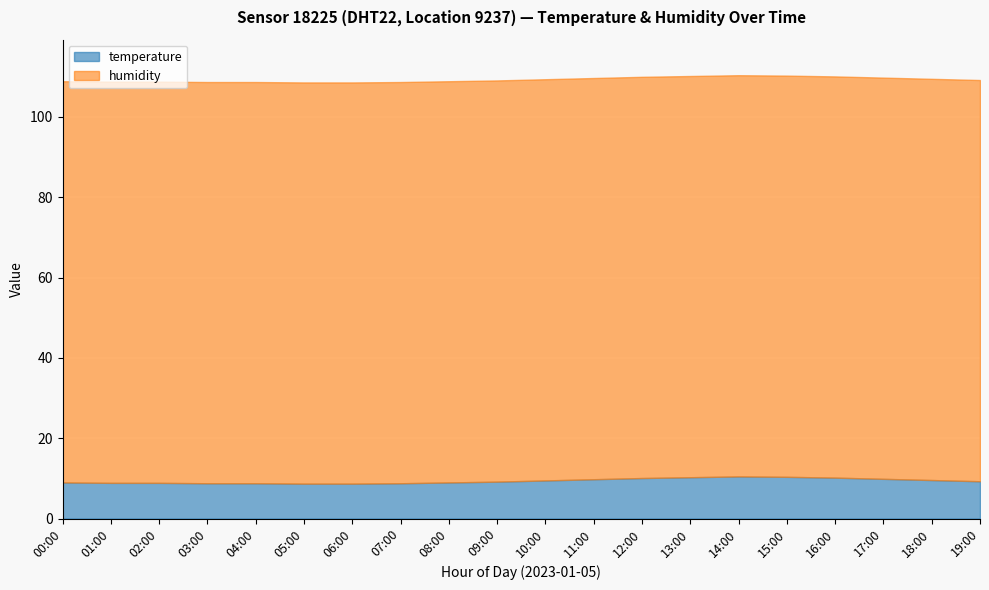

What is the label of the 5th point from the right?

15:00